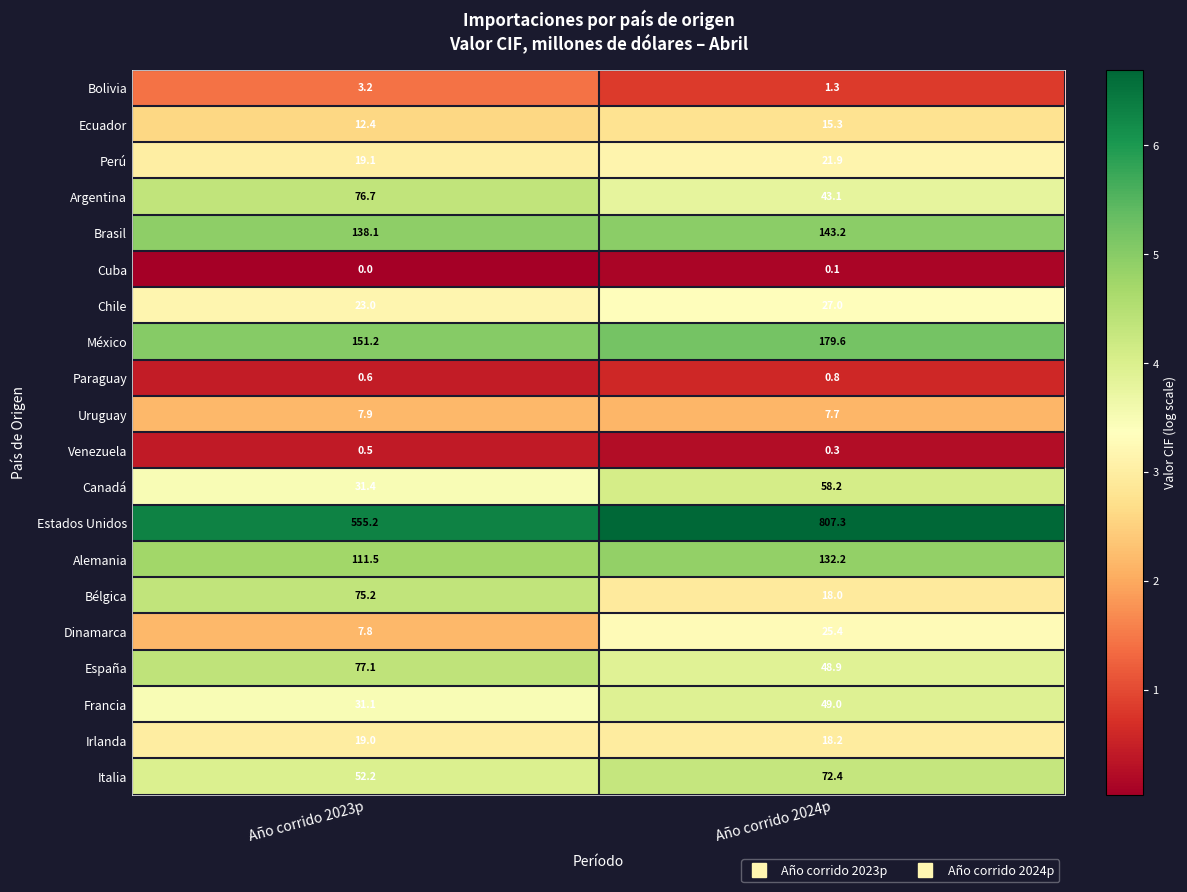

List the series in order of their peak value, highest first.

Estados Unidos, México, Brasil, Alemania, España, Argentina, Bélgica, Italia, Canadá, Francia, Chile, Dinamarca, Perú, Irlanda, Ecuador, Uruguay, Bolivia, Paraguay, Venezuela, Cuba